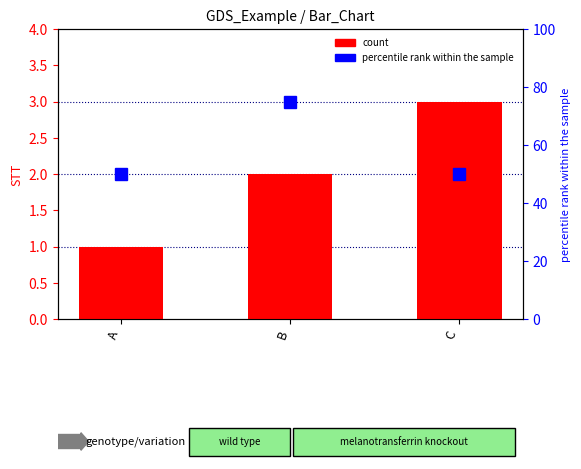

Is it true that percentile rank within the sample equals 33 at B?

False